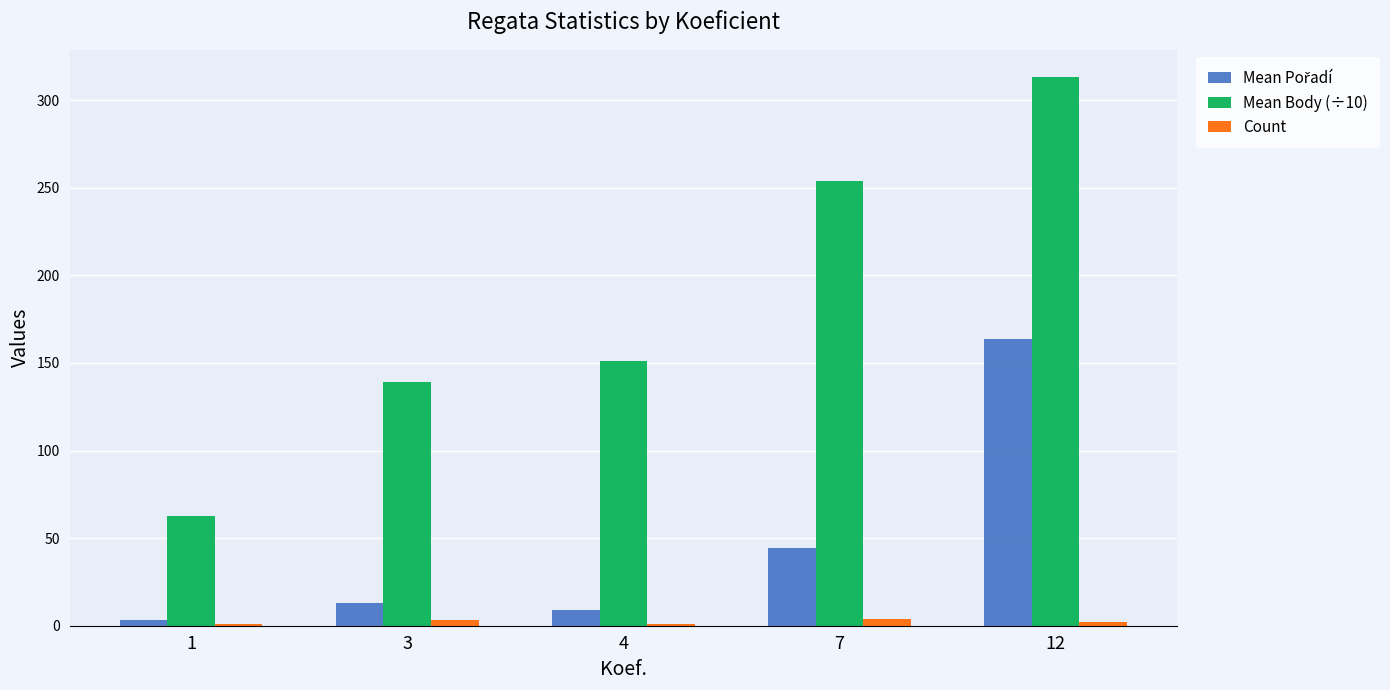

What is the greatest value displayed?

313.1